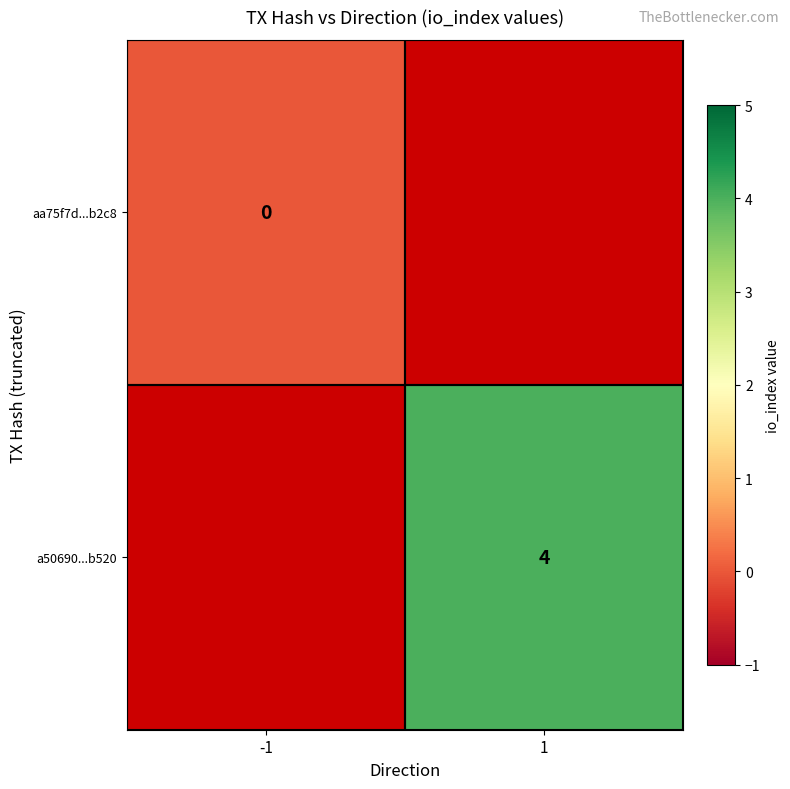

How many categories are shown in the chart?

2